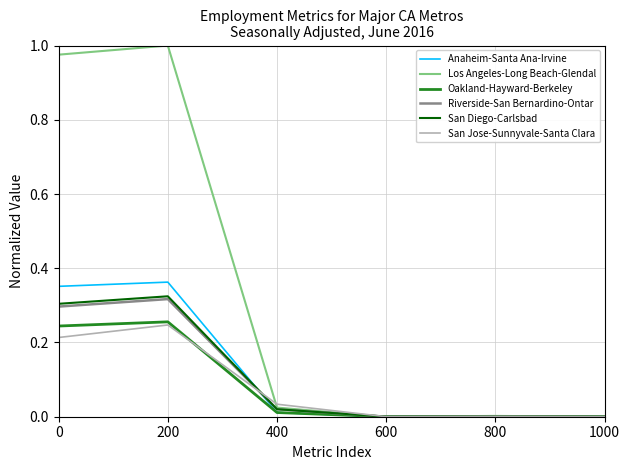

Is it true that Oakland-Hayward-Berkeley equals 0.0 at 400?

True